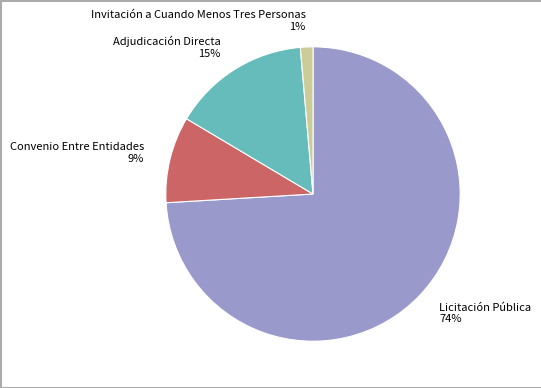

To the nearest percent, what is the combined percentage of Invitación a Cuando Menos Tres Personas 1% and Adjudicación Directa 15%?

16%